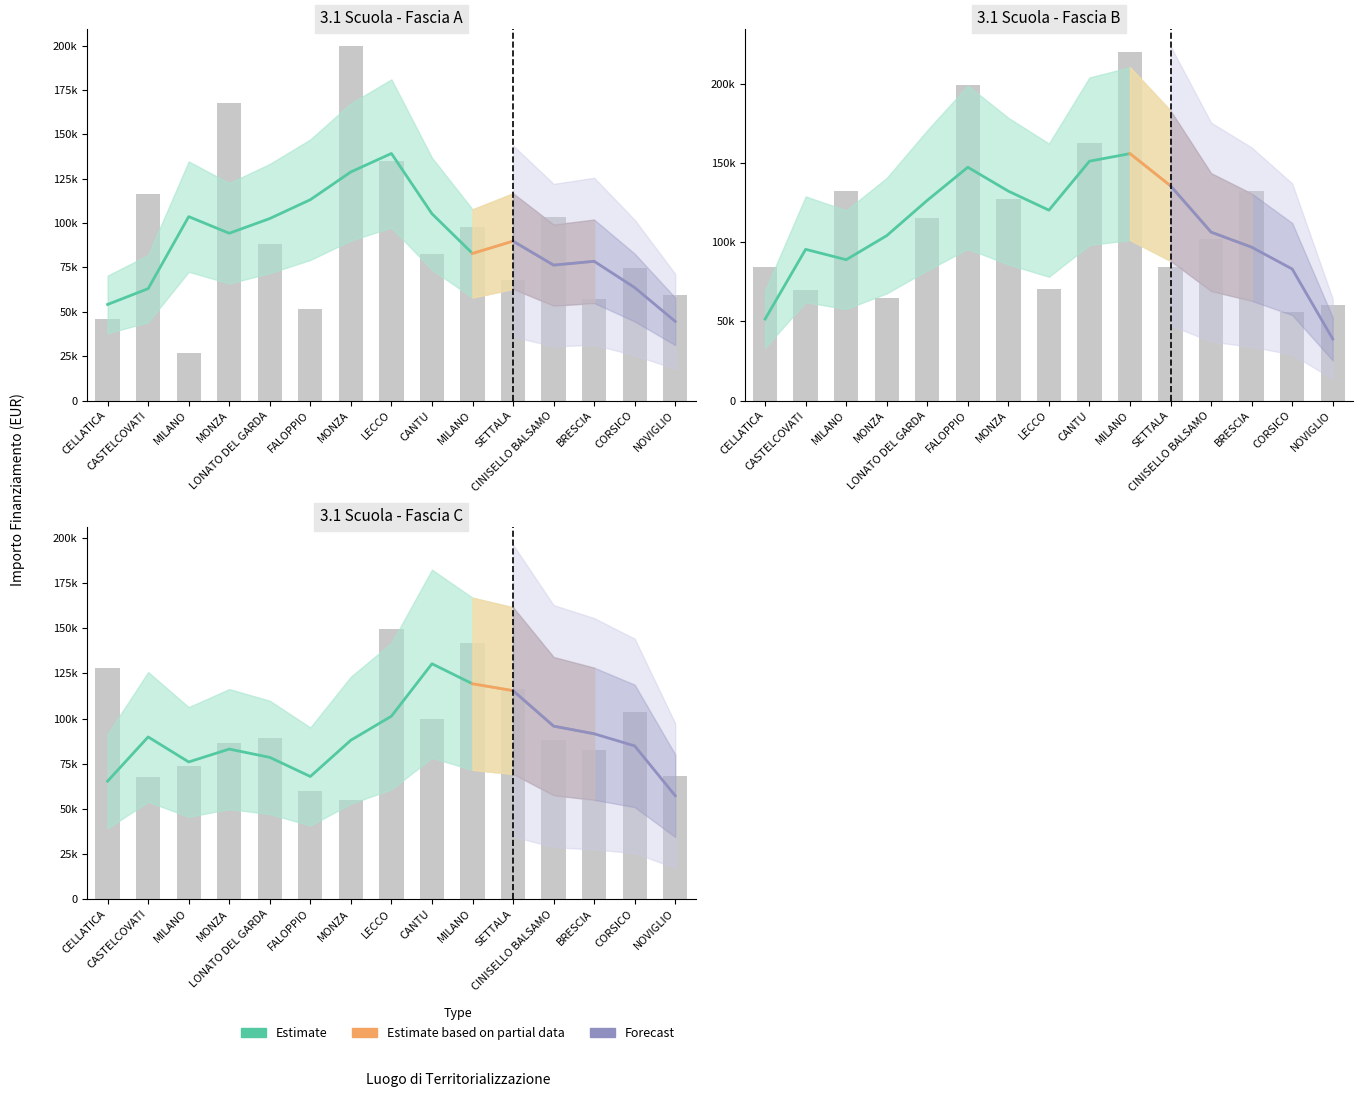

Is the value of Fascia B at CELLATICA greater than the value of Fascia C at FALOPPIO?

Yes